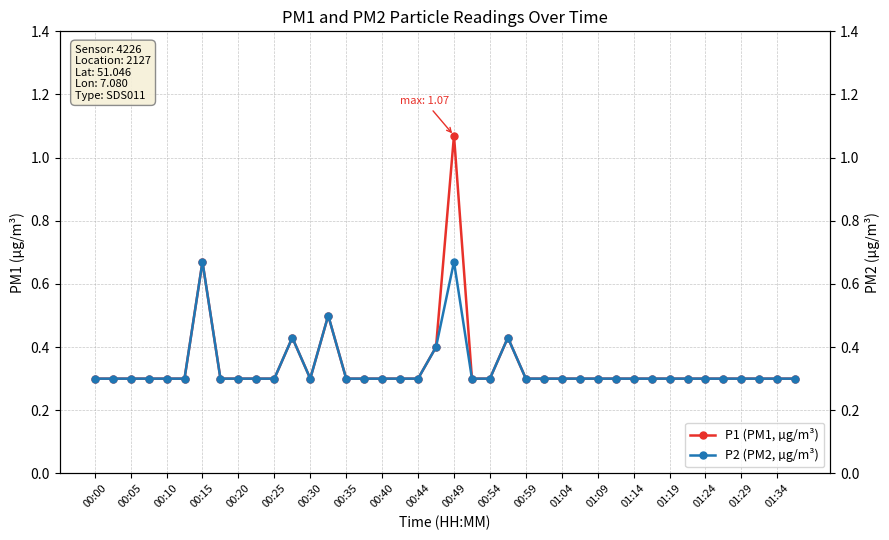

What are all the series names shown in the legend?

P1 (PM1, µg/m³), P2 (PM2, µg/m³)